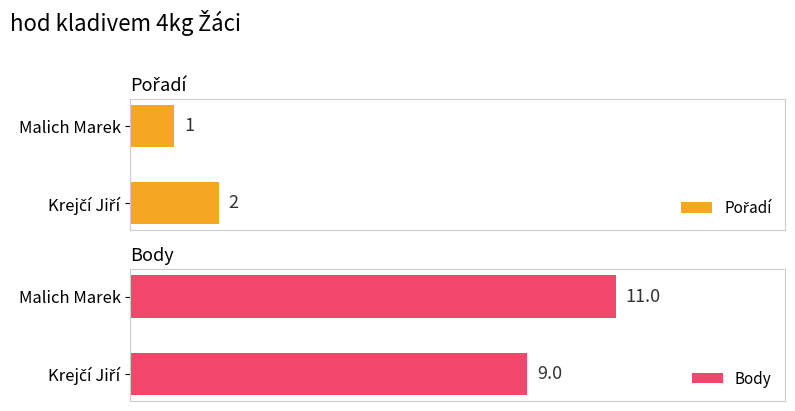

At how many categories does at least one series exceed 4?

2